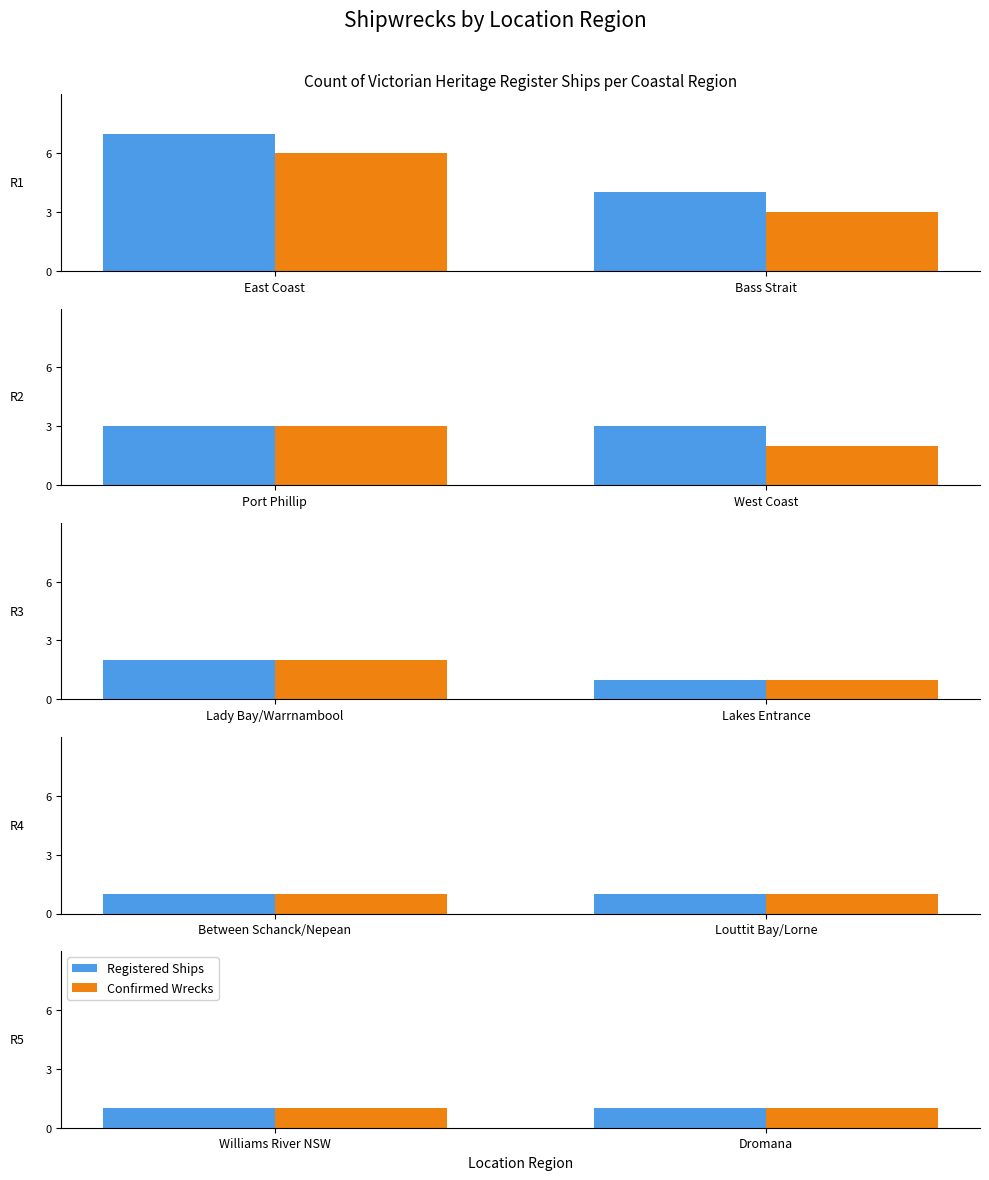

What is the difference between the second highest and second lowest values?

2